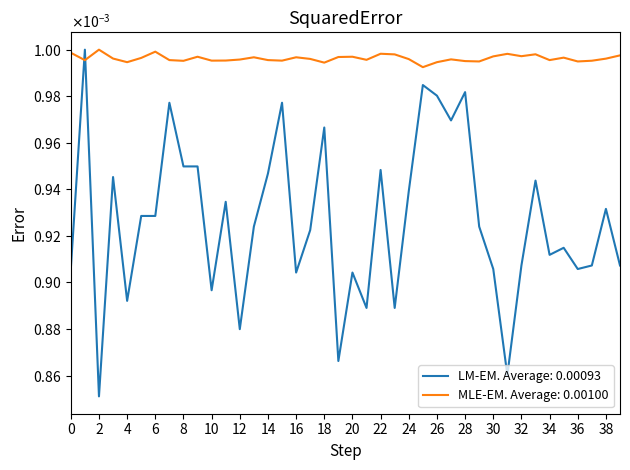

What are all the series names shown in the legend?

LM-EM. Average: 0.00093, MLE-EM. Average: 0.00100